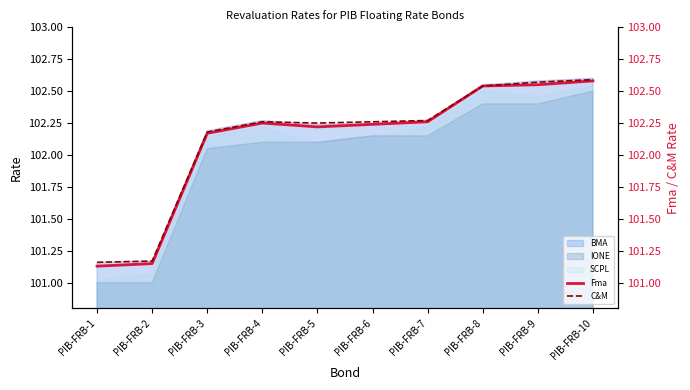

Is the value of C&M at PIB-FRB-10 greater than the value of Fma at PIB-FRB-3?

Yes